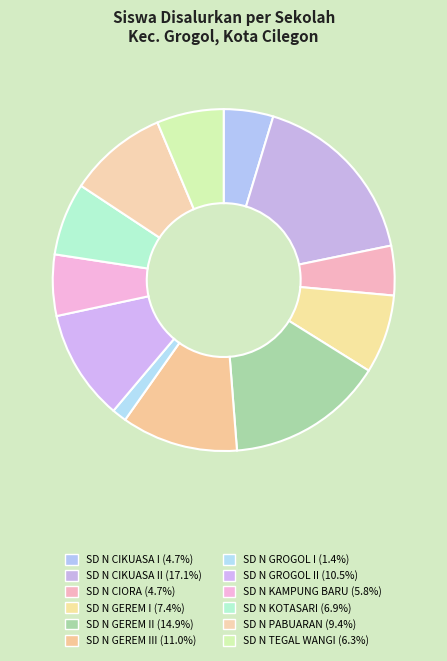

To the nearest percent, what is the difference between the largest and smallest slice percentages?

16%